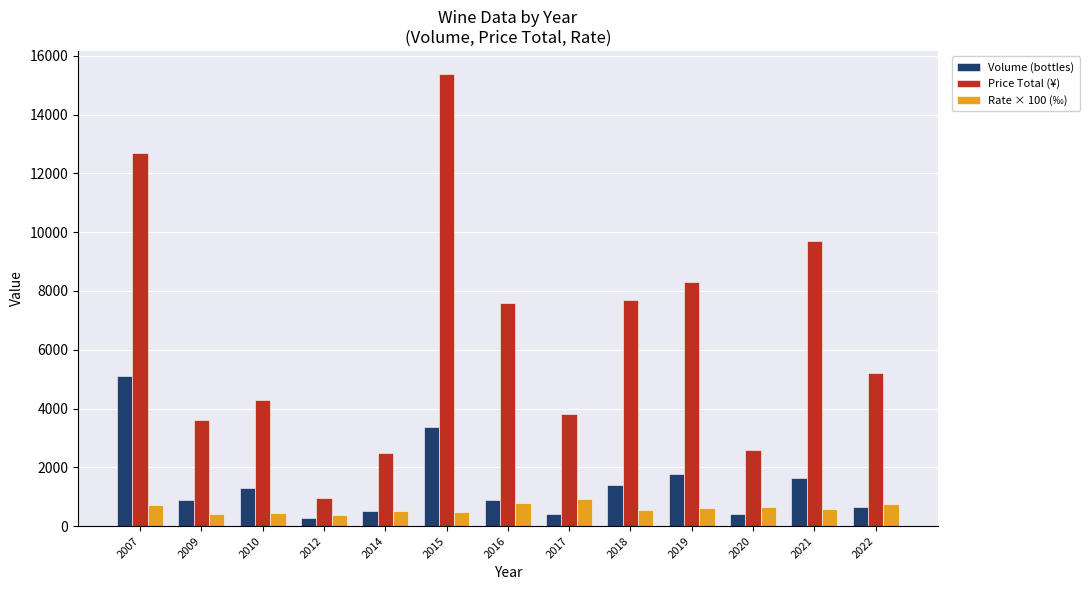

Rank the series by their maximum value, from highest to lowest.

Price Total (¥), Volume (bottles), Rate × 100 (‰)